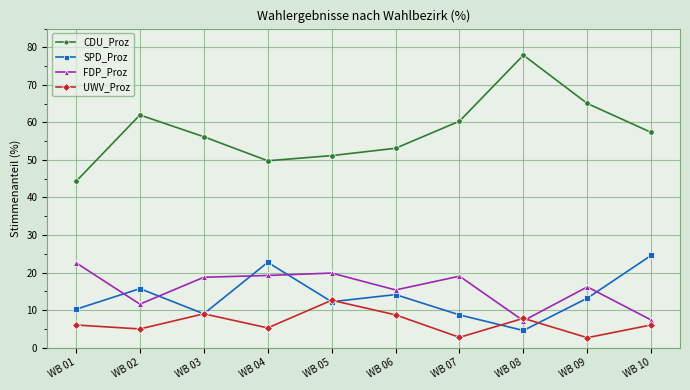

The value of SPD_Proz at WB 02 is 7.9. True or false?

False